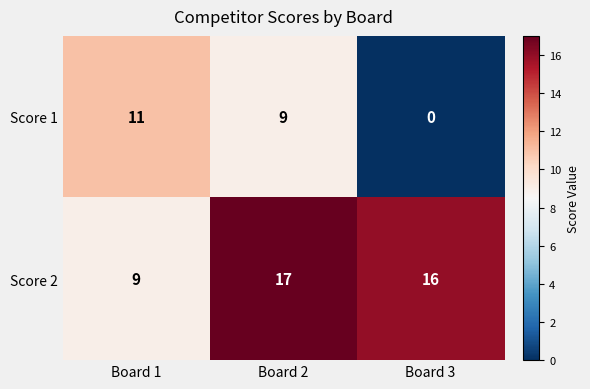

What is the average value of the Score 1 series?

7